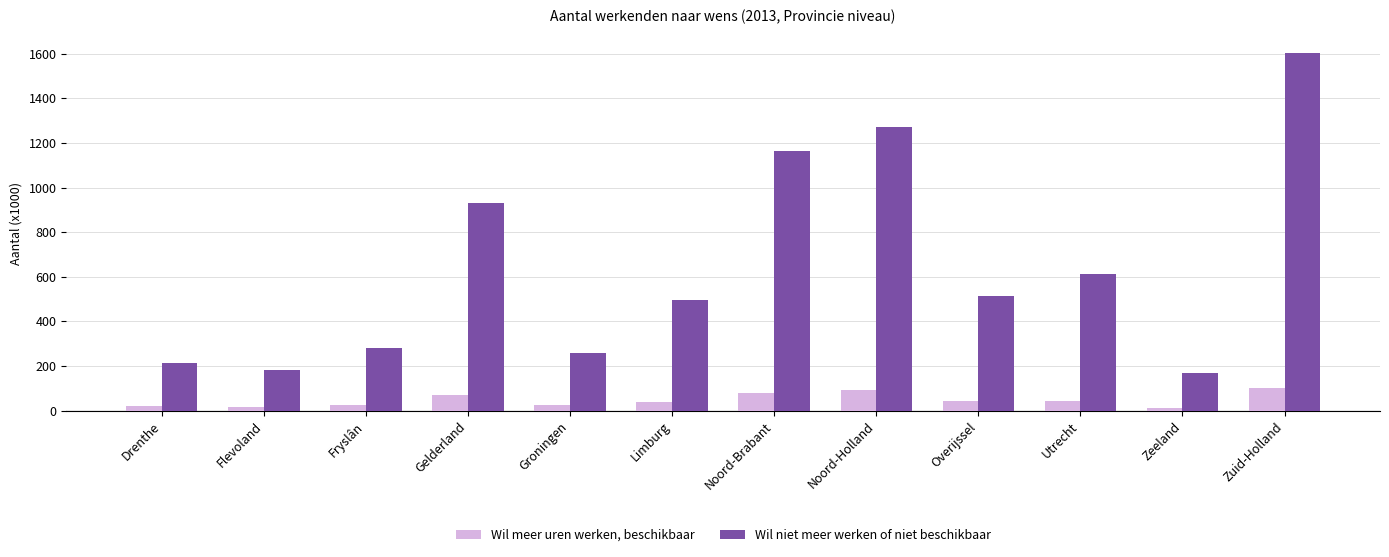

Which series has the largest total across all categories?

Wil niet meer werken of niet beschikbaar